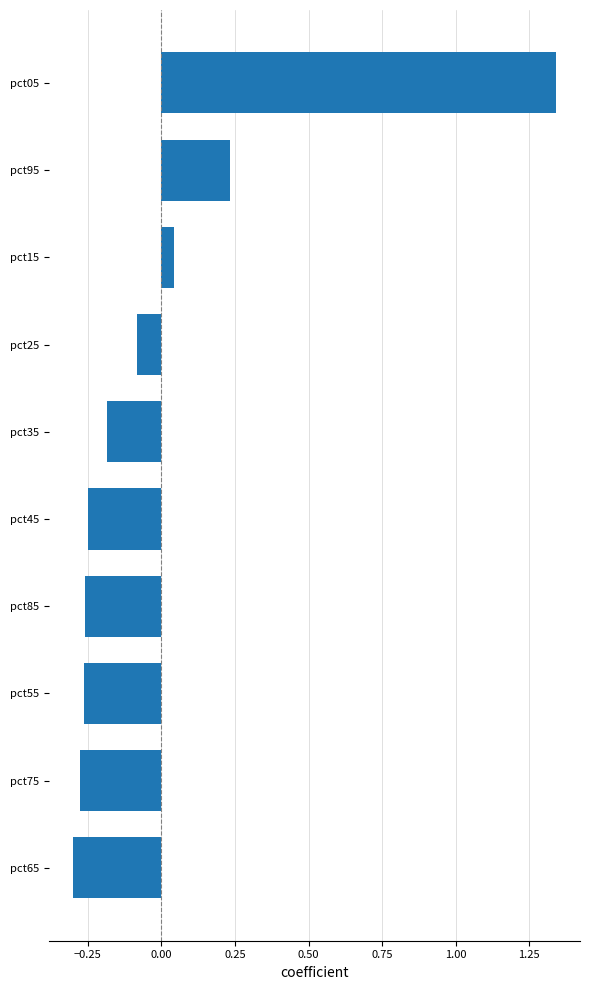

Where is the data nearest to the value 0?

pct15